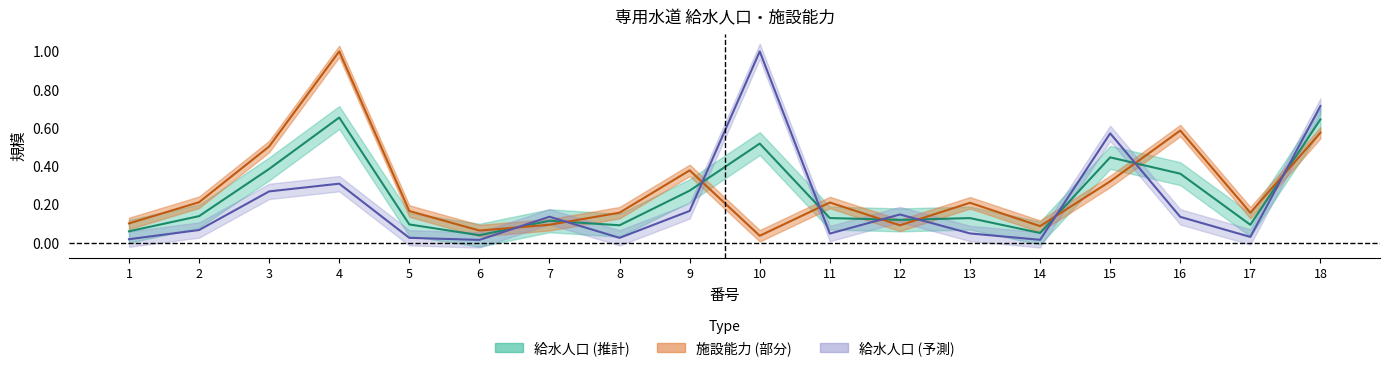

Count the number of categories in the chart.

18